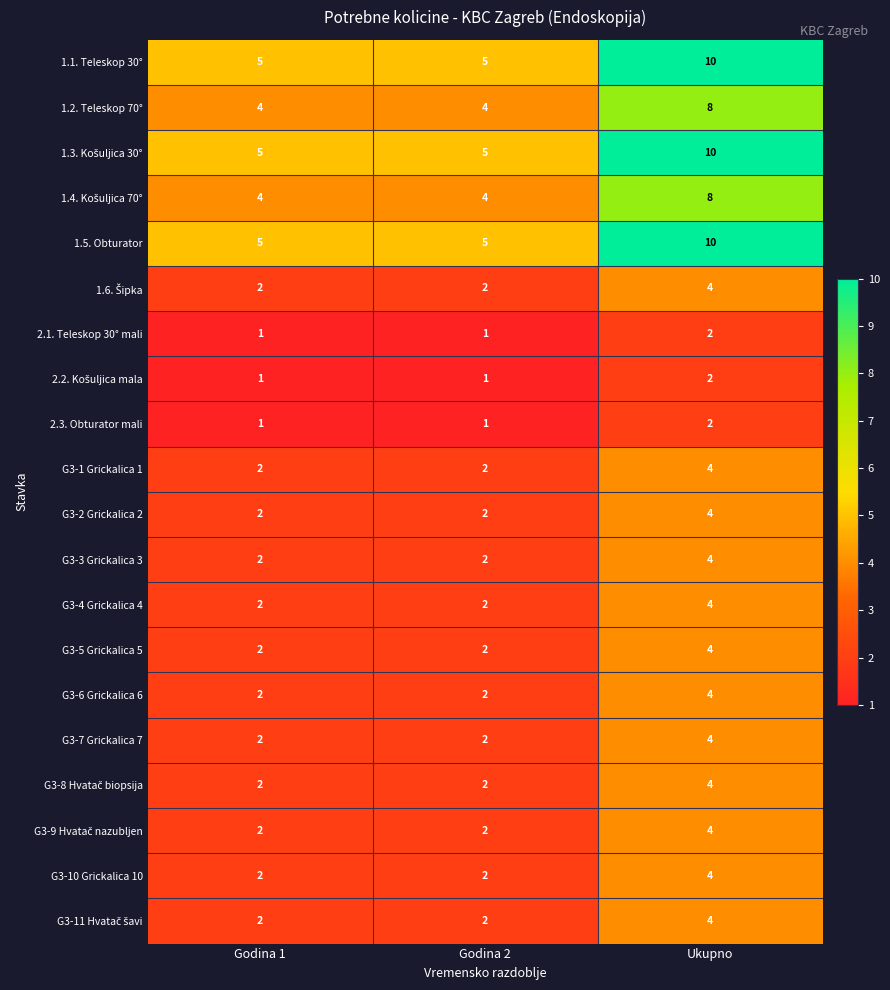

At how many categories does at least one series exceed 8?

1